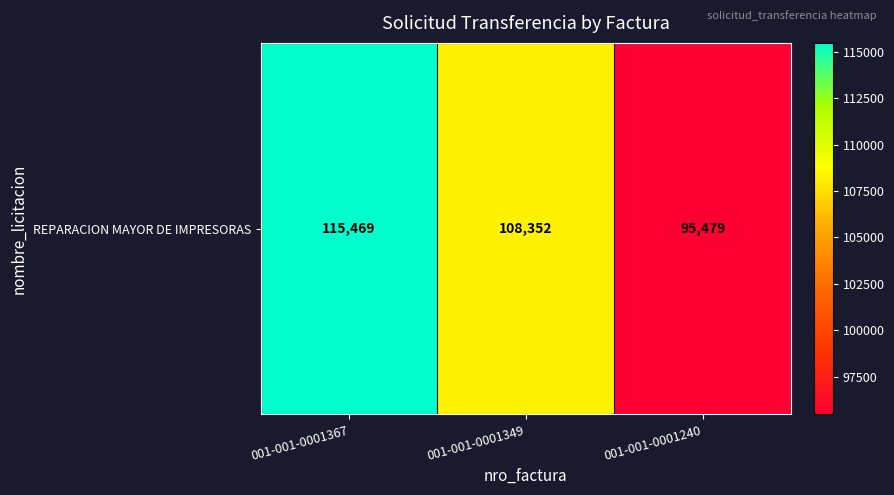

Which label corresponds to the largest value in the chart?

001-001-0001367